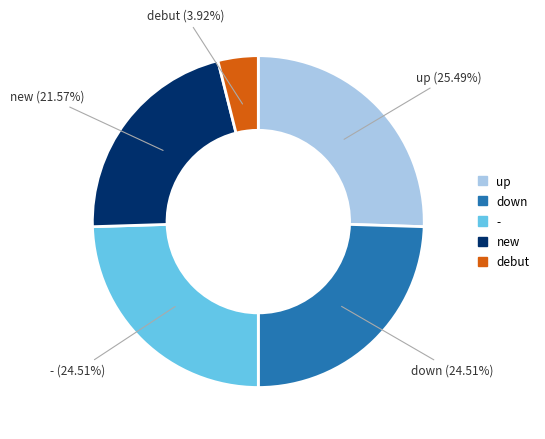

Is down the majority of the pie?

No